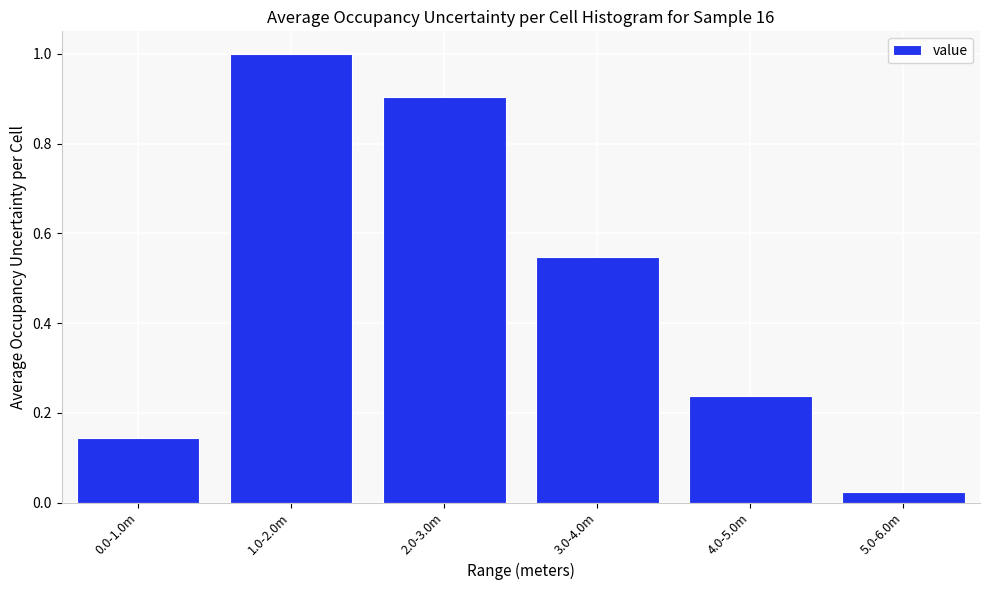

What is the approximate value at 2.0-3.0m?

0.9